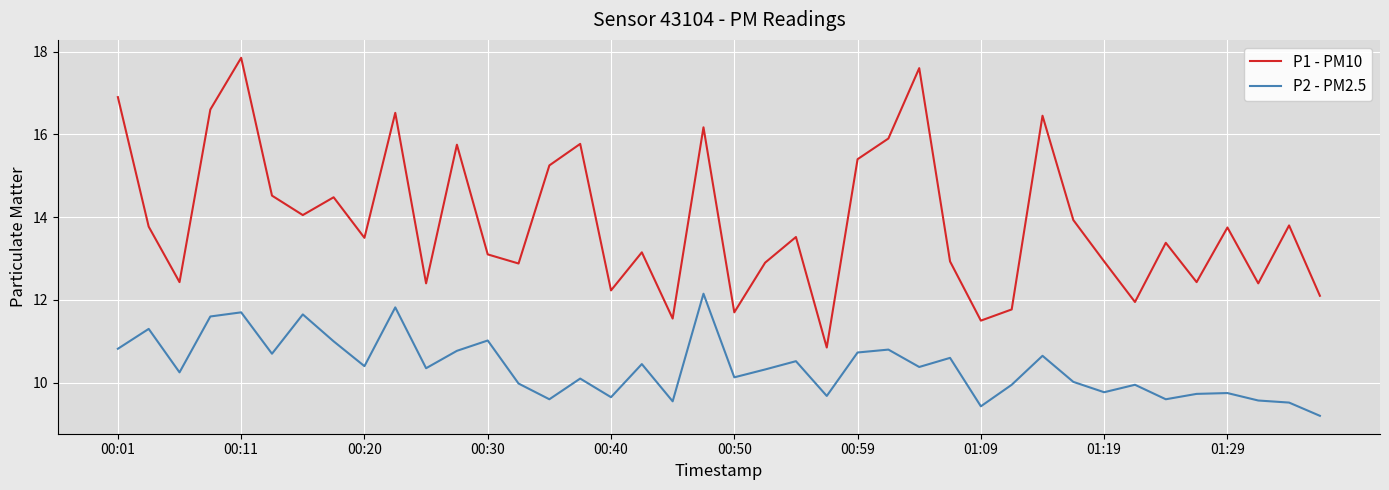

Which series has the widest spread of values?

P1 - PM10